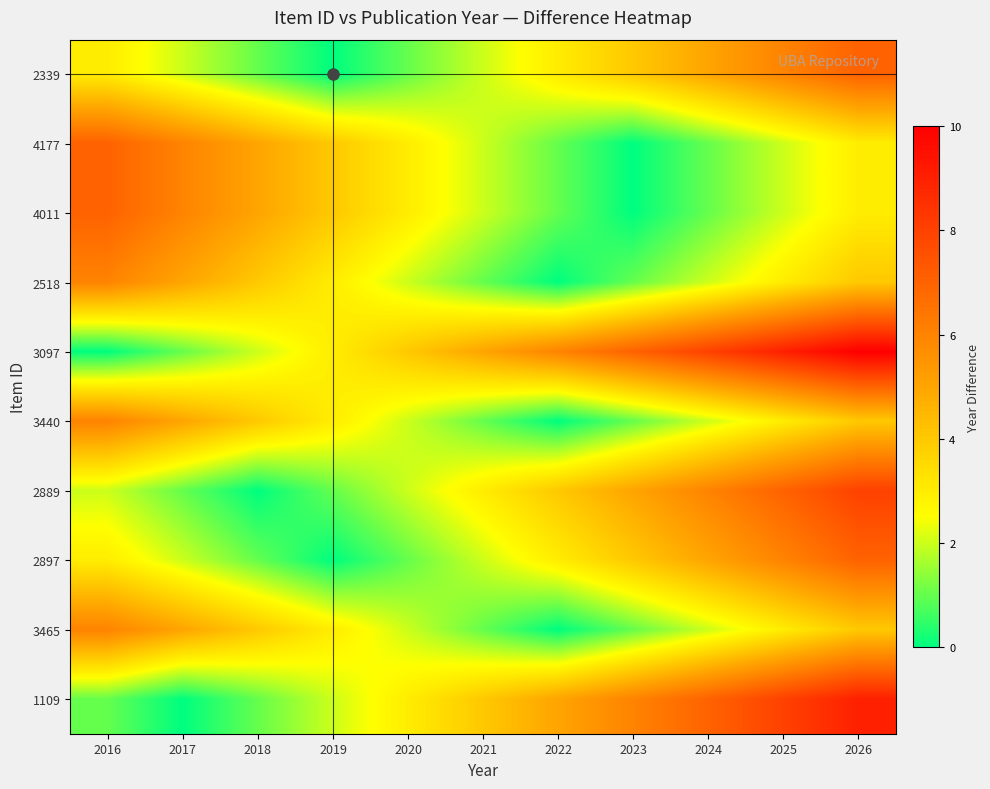

Which series has the widest spread of values?

3097